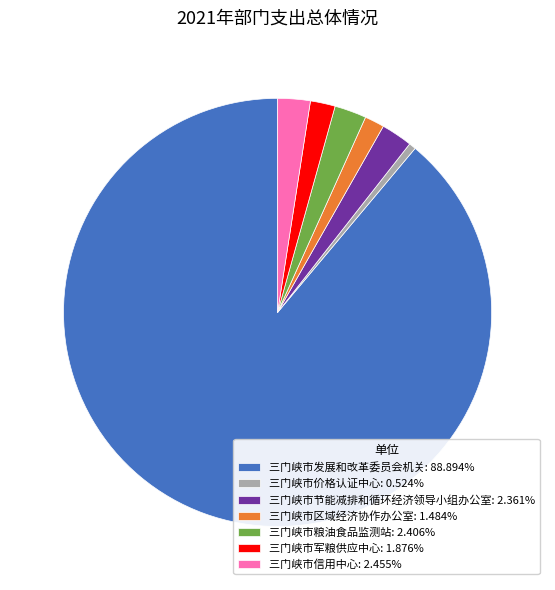

Combined, do 三门峡市信用中心: 2.455% and 三门峡市发展和改革委员会机关: 88.894% account for over 50%?

Yes